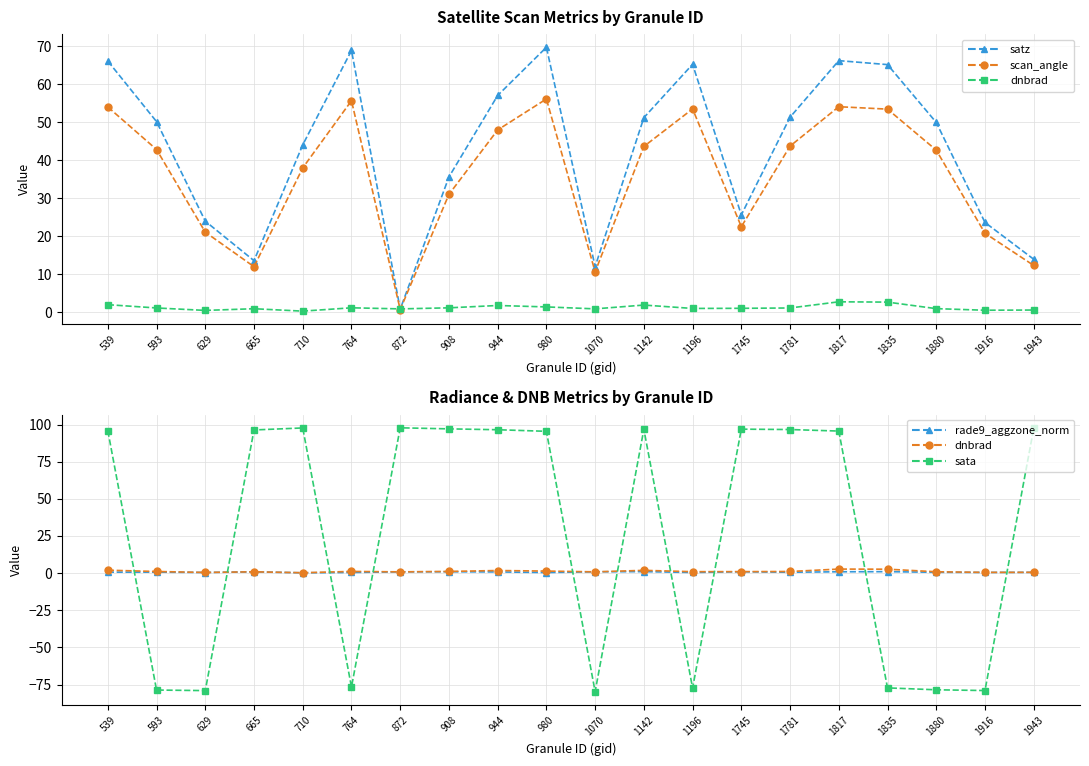

The value of rade9_aggzone_norm at 1781 is 0.8. True or false?

False